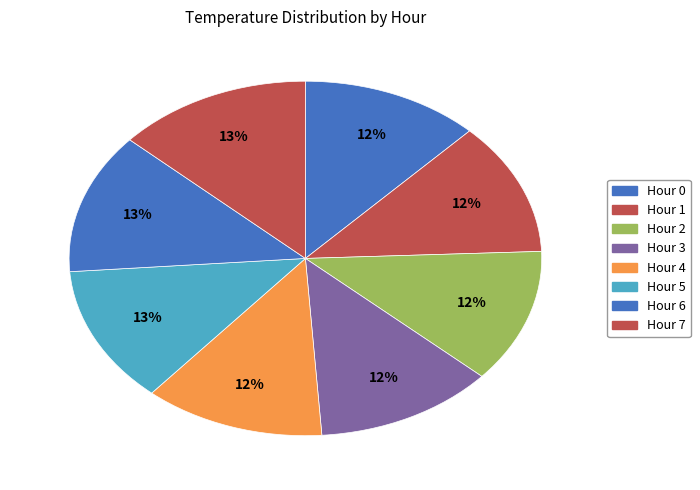

To the nearest percent, what is the difference between the largest and smallest slice percentages?

1%